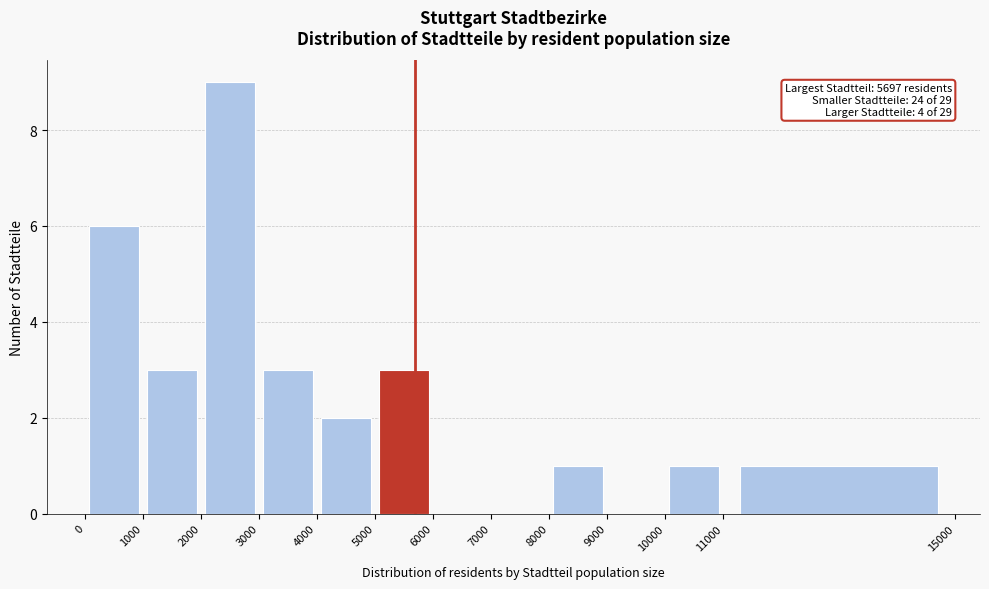

Over which range of the x-axis is the bar tallest?

2000 to 3000